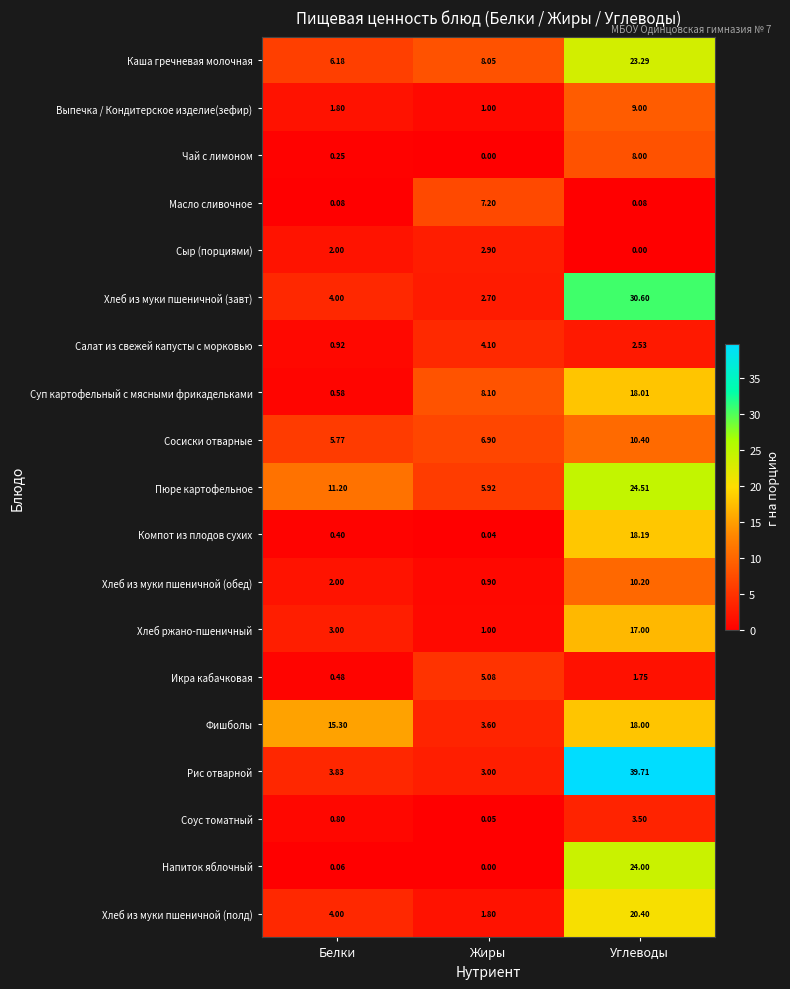

Rank the categories by Хлеб из муки пшеничной (полд) value from lowest to highest.

Жиры, Белки, Углеводы